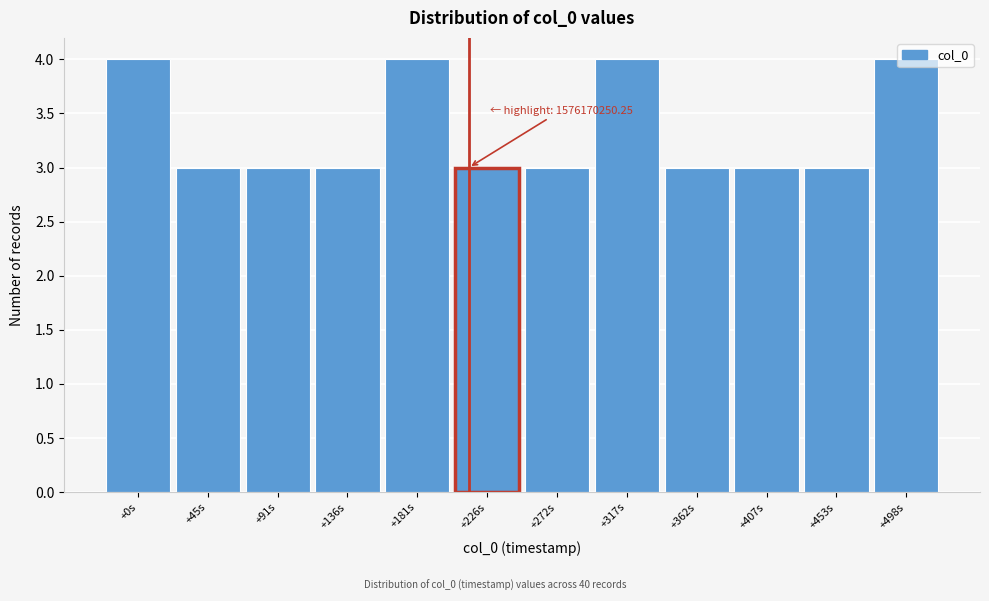

The value at +498s is 4. True or false?

True